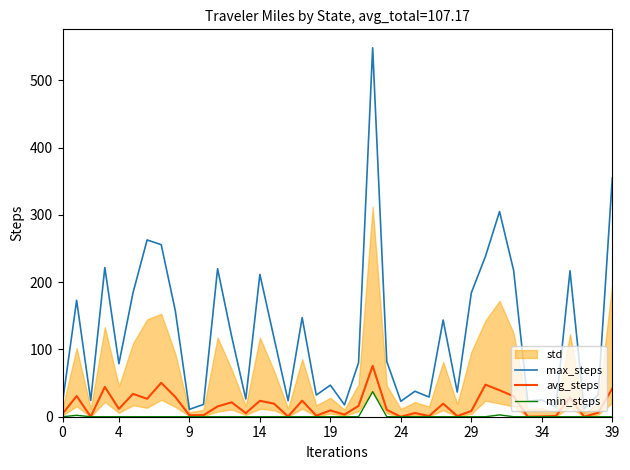

Does the chart have visible grid lines?

No